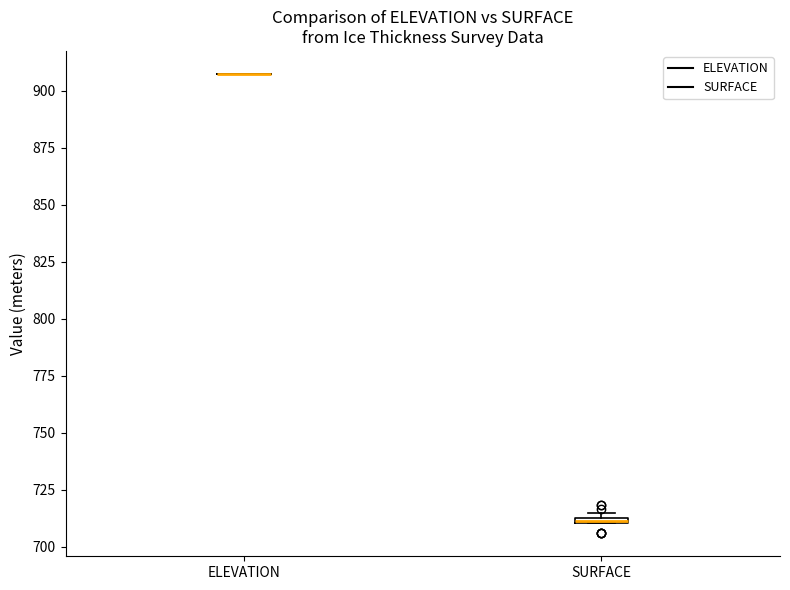

Where is the lower edge of the box for SURFACE on the y-axis? The values are not printed on the chart, so give them approximately, as read against the axis.

710